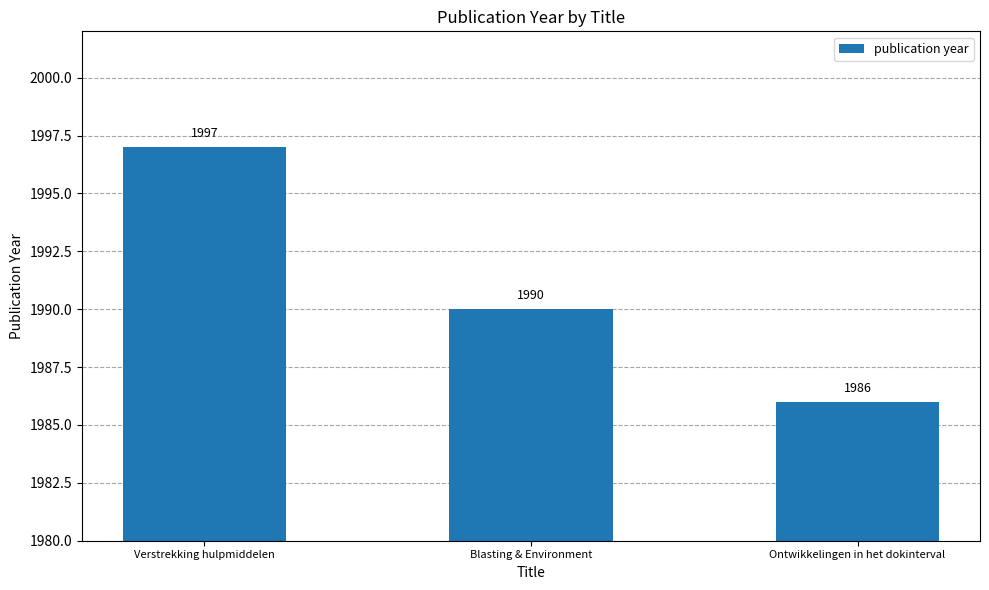

How many categories are shown in the chart?

3